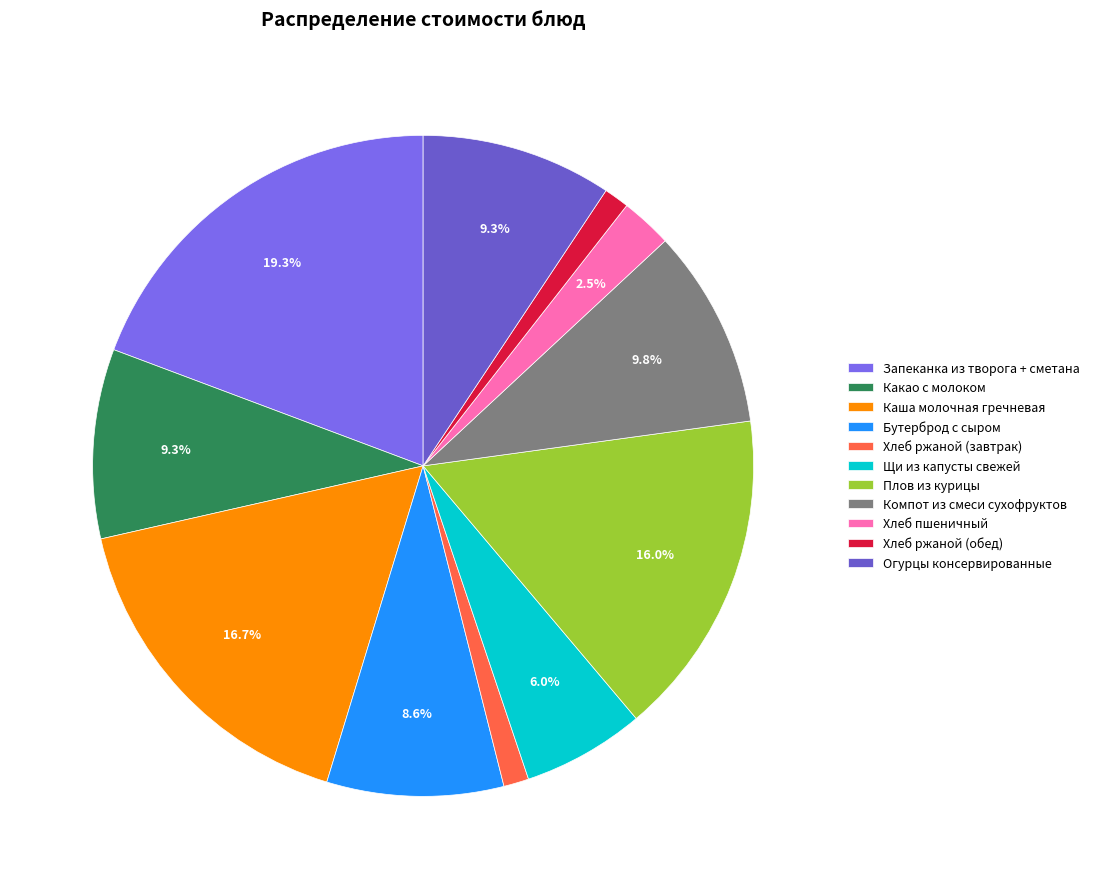

To the nearest percent, what portion does Щи из капусты свежей represent?

6%